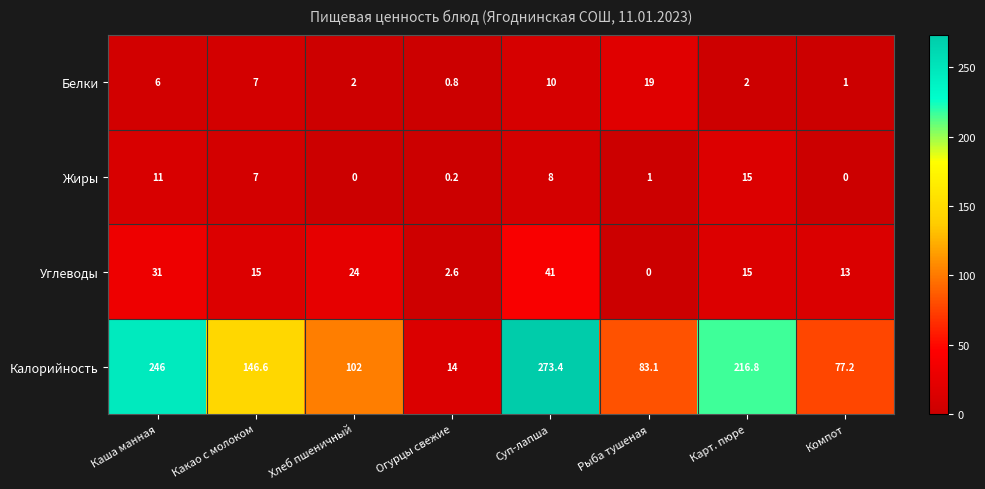

The Жиры series shows 18.6 at Каша манная. True or false?

False